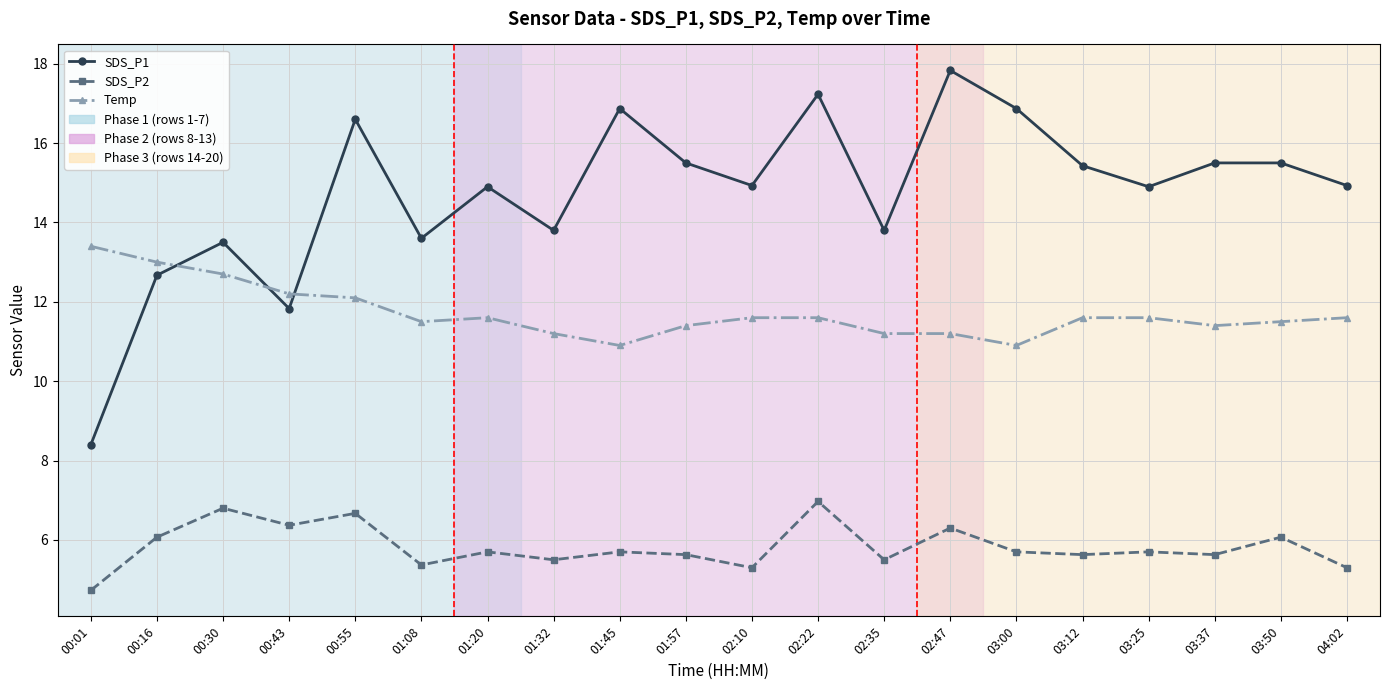

List the series in order of their peak value, lowest first.

SDS_P2, Temp, SDS_P1